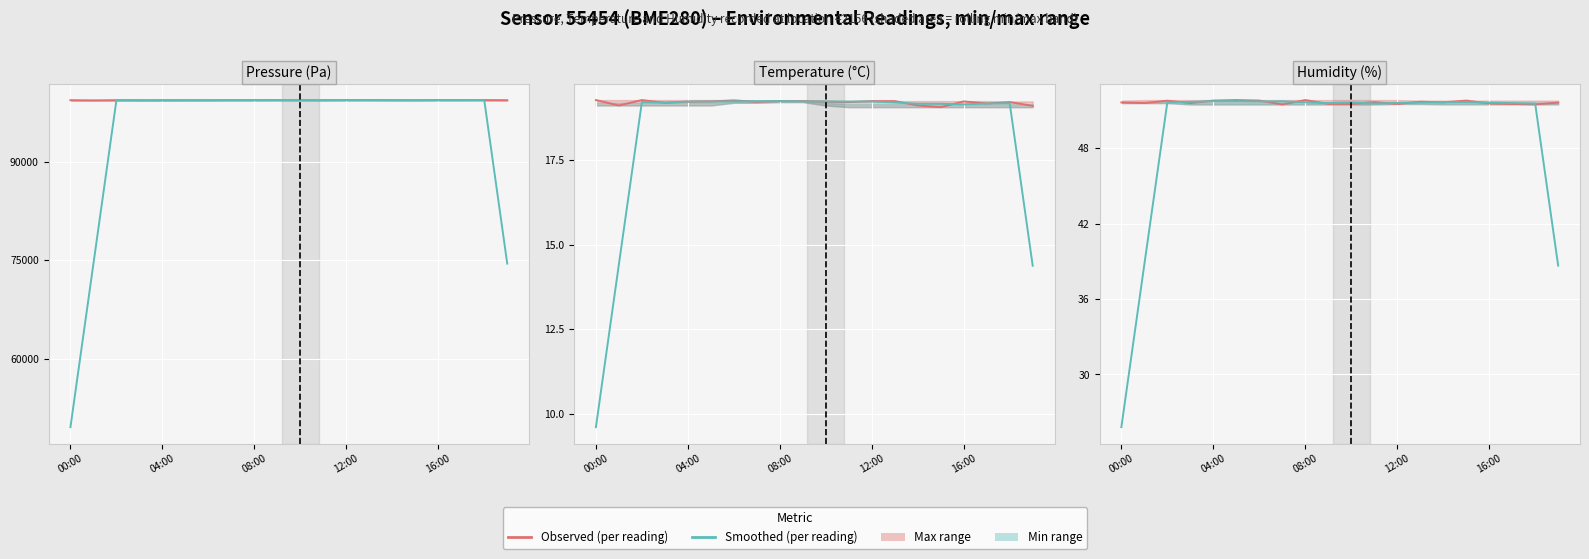

How many humidity values are between 51 and 52?

20